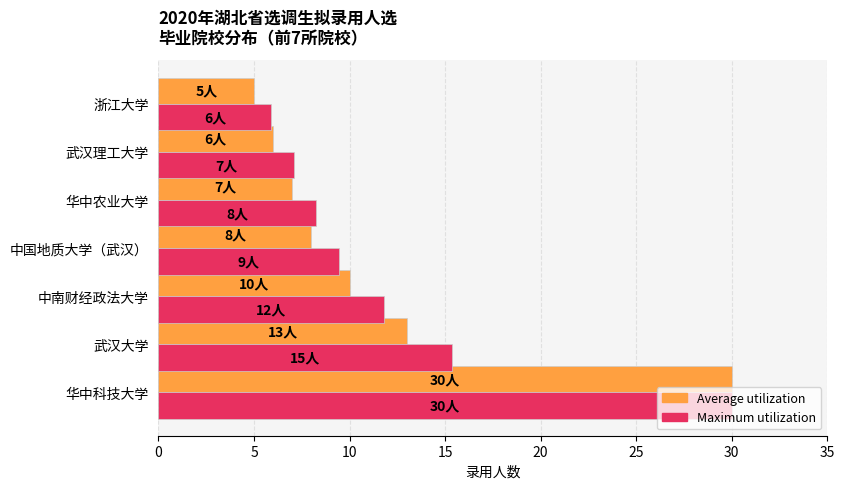

The value of Average utilization at 华中科技大学 is 30.0. True or false?

True